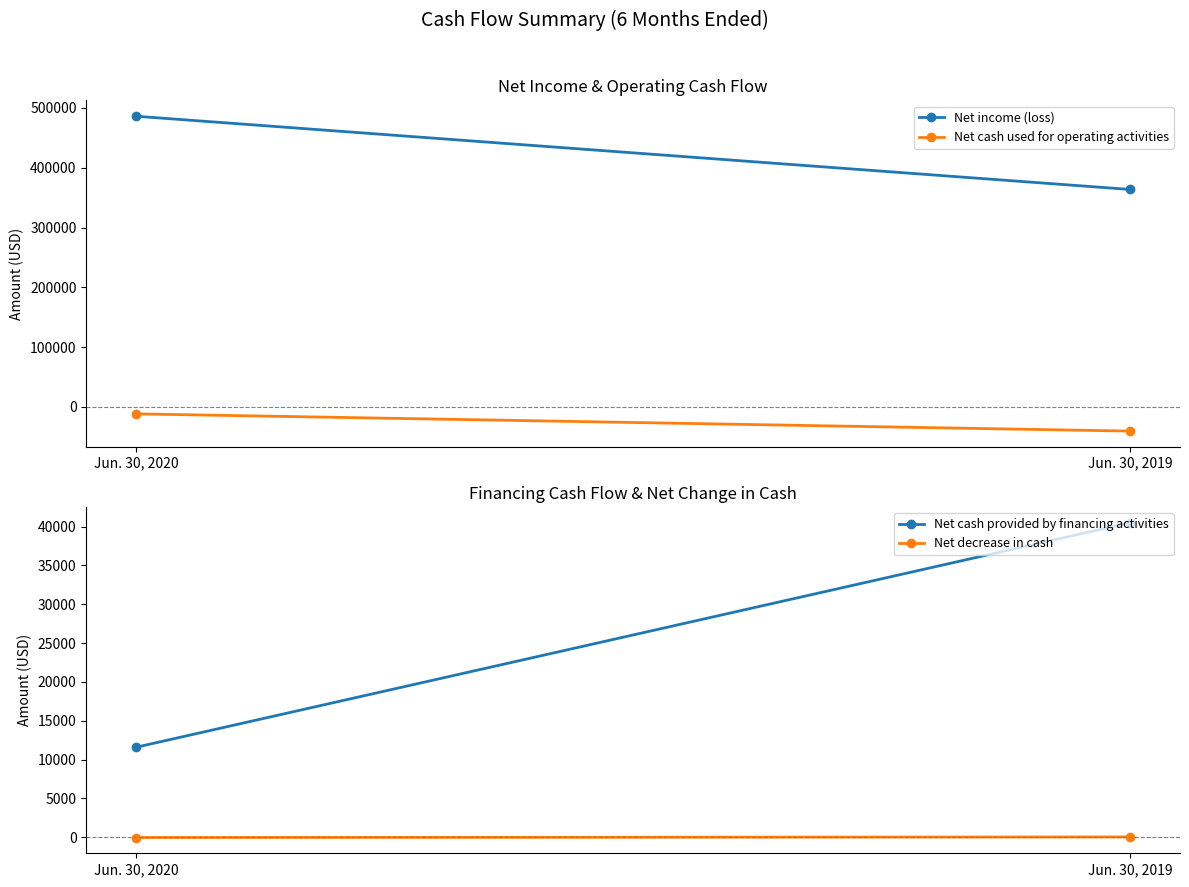

What is the spread (max minus min) of values at Jun. 30, 2020?

497703